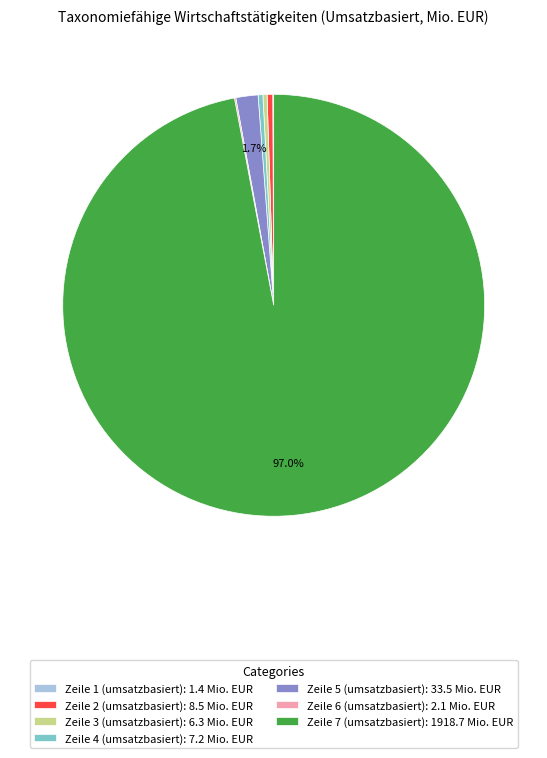

Does Zeile 7 (umsatzbasiert): 1918.7 Mio. EUR account for over 50% of the chart?

Yes